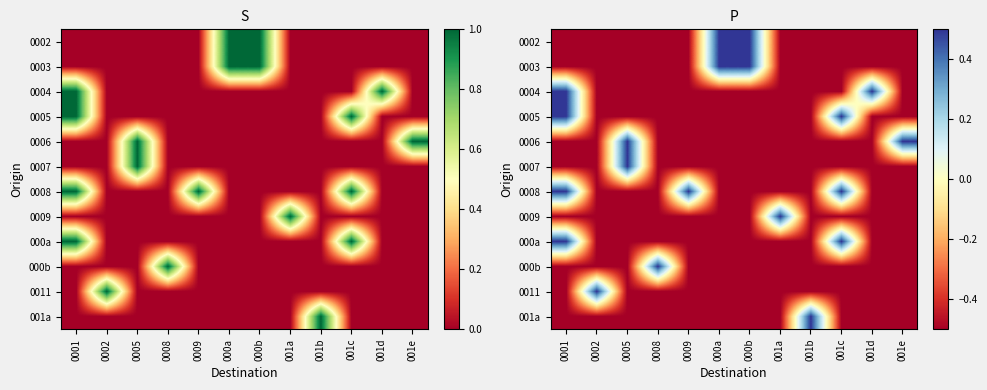

Between 001d and 001c, which is larger?

001d